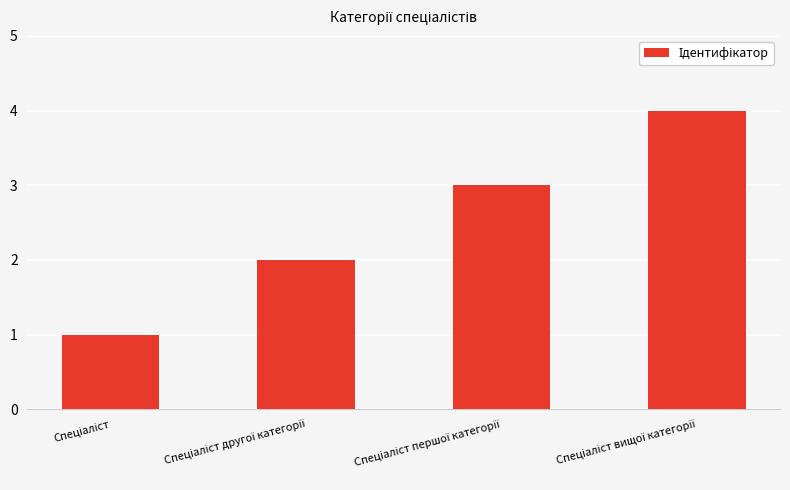

What is the difference between the maximum and minimum values?

3